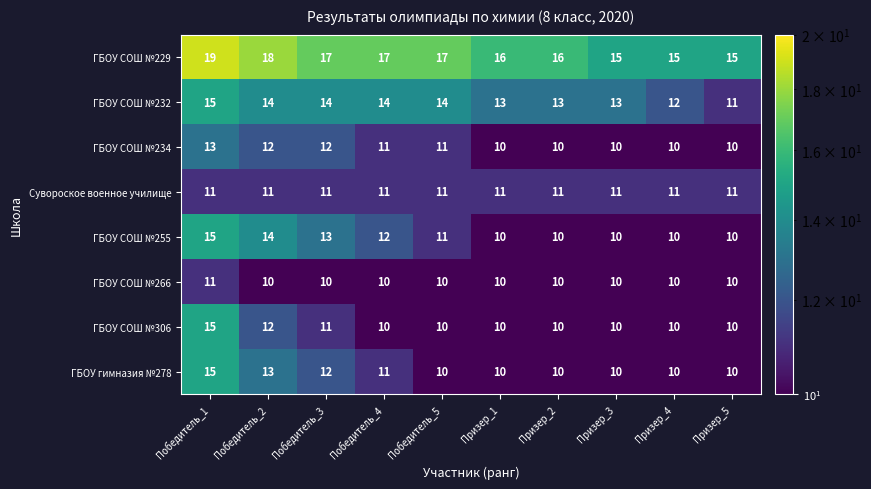

What is the difference between the highest and lowest values at Победитель_1?

8